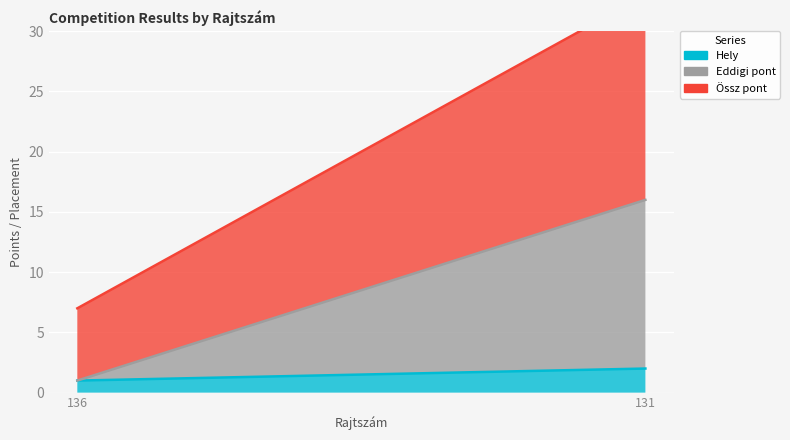

What is the difference between the highest and lowest values at 131?

15